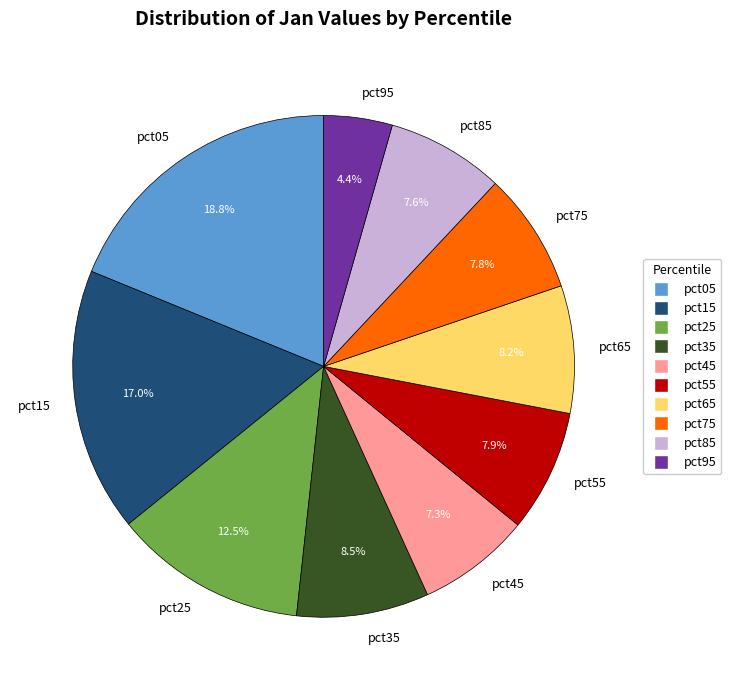

To the nearest percent, what percentage of the pie is pct75?

8%